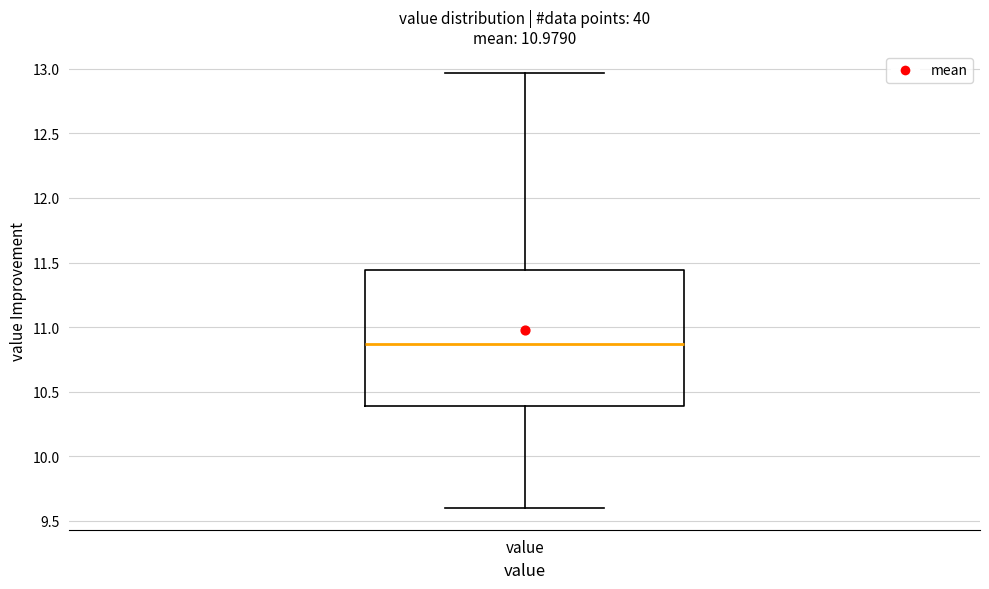

Where is the lower edge of the box for value on the y-axis? The values are not printed on the chart, so give them approximately, as read against the axis.

10.40